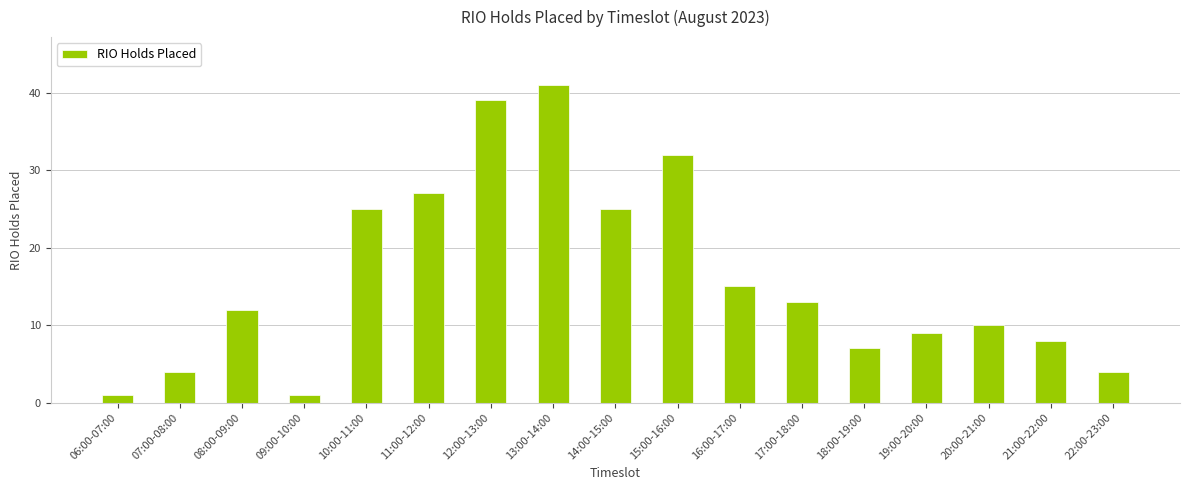

Reading left to right, transcribe all the data shown in this chart.

1	4	12	1	25	27	39	41	25	32	15	13	7	9	10	8	4